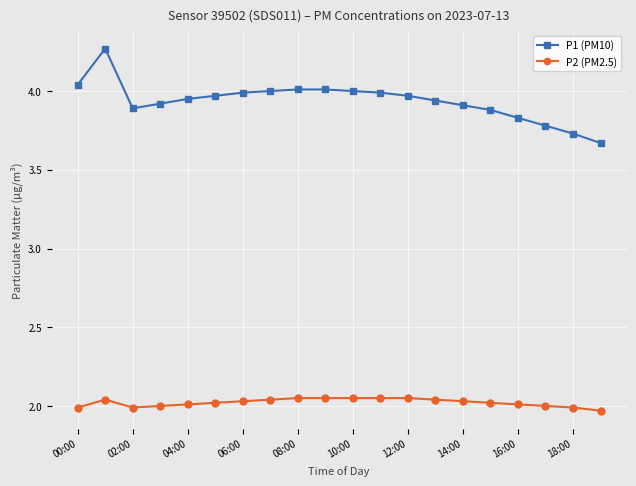

True or false: P2 (PM2.5) and P1 (PM10) cross at least once.

False